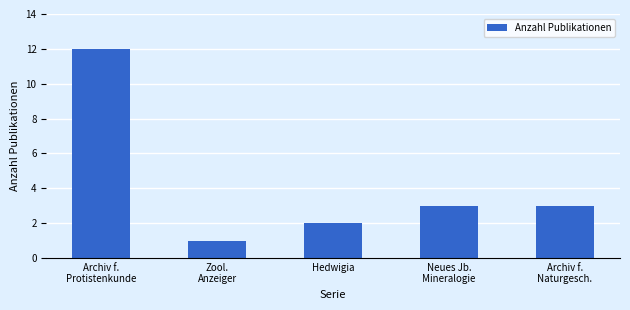

What is the difference between the maximum and minimum values?

11